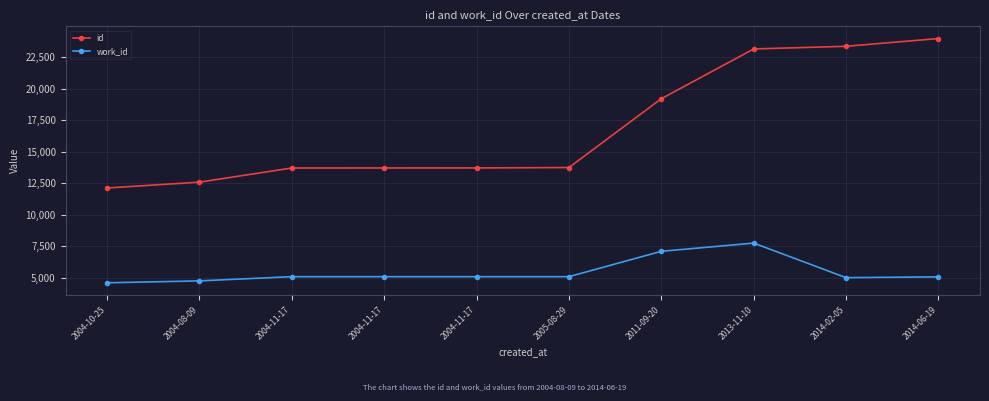

How many categories are shown in the chart?

10